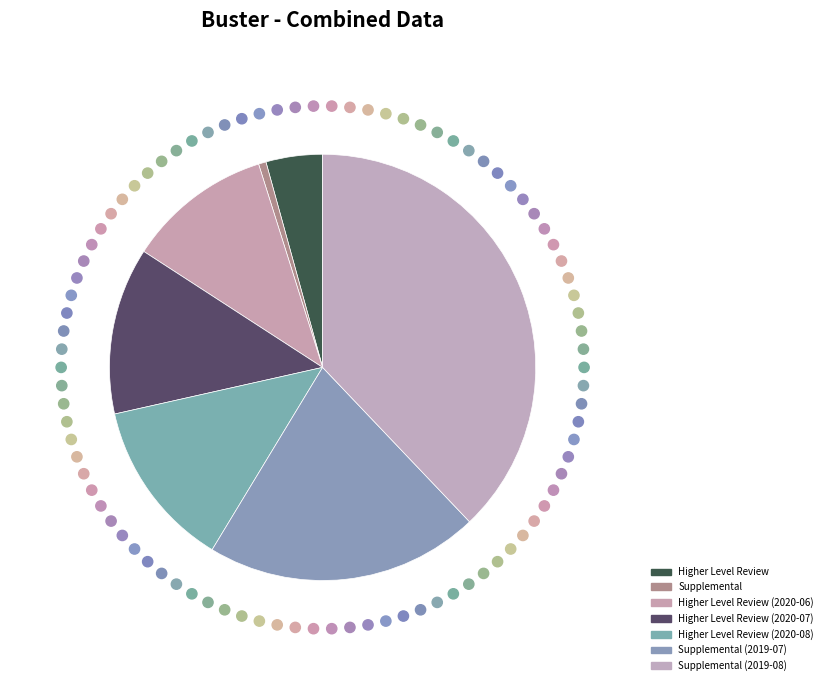

Count the number of slices in the pie.

7